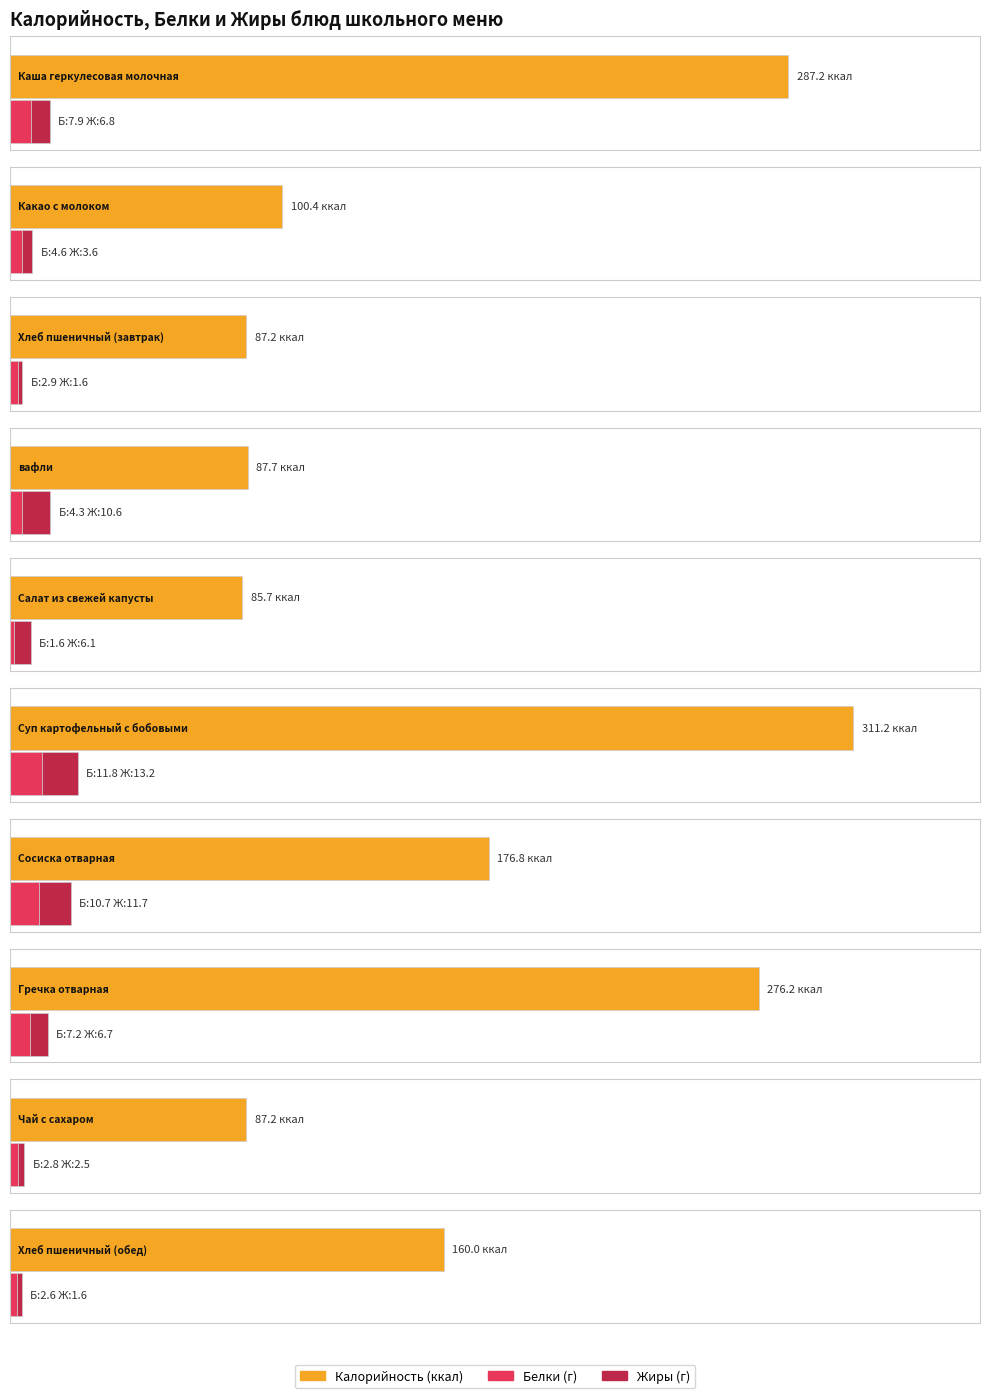

True or false: Жиры has a value of 10.7 at Гречка отварная.

False